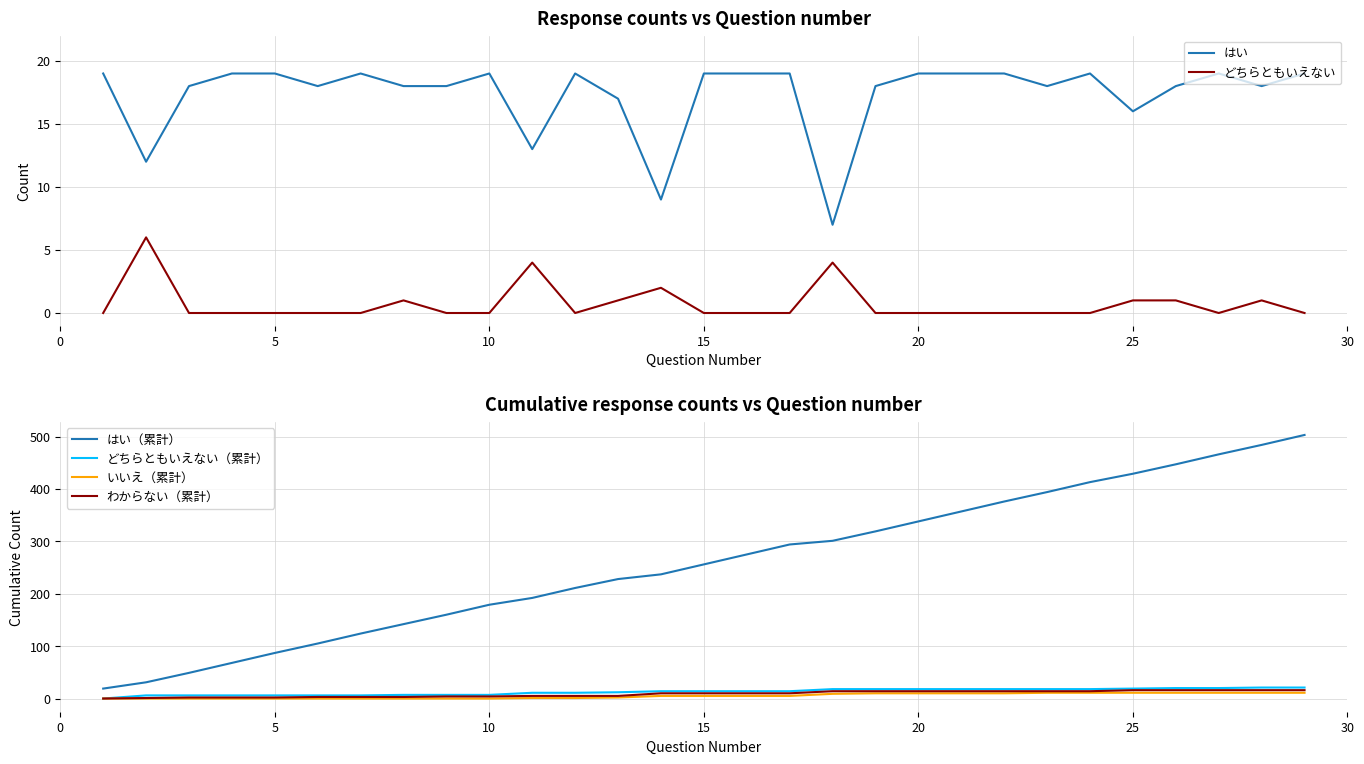

Reading left to right, what are all the values shown in this chart?

はい: 19	12	18	19	19	18	19	18	18	19	13	19	17	9	19	19	19	7	18	19	19	19	18	19	16	18	19	18	19
どちらともいえない: 0	6	0	0	0	0	0	1	0	0	4	0	1	2	0	0	0	4	0	0	0	0	0	0	1	1	0	1	0
はい（累計）: 19	31	49	68	87	105	124	142	160	179	192	211	228	237	256	275	294	301	319	338	357	376	394	413	429	447	466	484	503
どちらともいえない（累計）: 0	6	6	6	6	6	6	7	7	7	11	11	12	14	14	14	14	18	18	18	18	18	18	18	19	20	20	21	21
いいえ（累計）: 0	0	0	0	0	0	0	0	0	0	1	1	2	5	5	5	5	9	10	10	10	10	11	11	11	11	11	11	11
わからない（累計）: 0	1	2	2	2	3	3	3	4	4	5	5	5	10	10	10	10	14	14	14	14	14	14	14	16	16	16	16	16